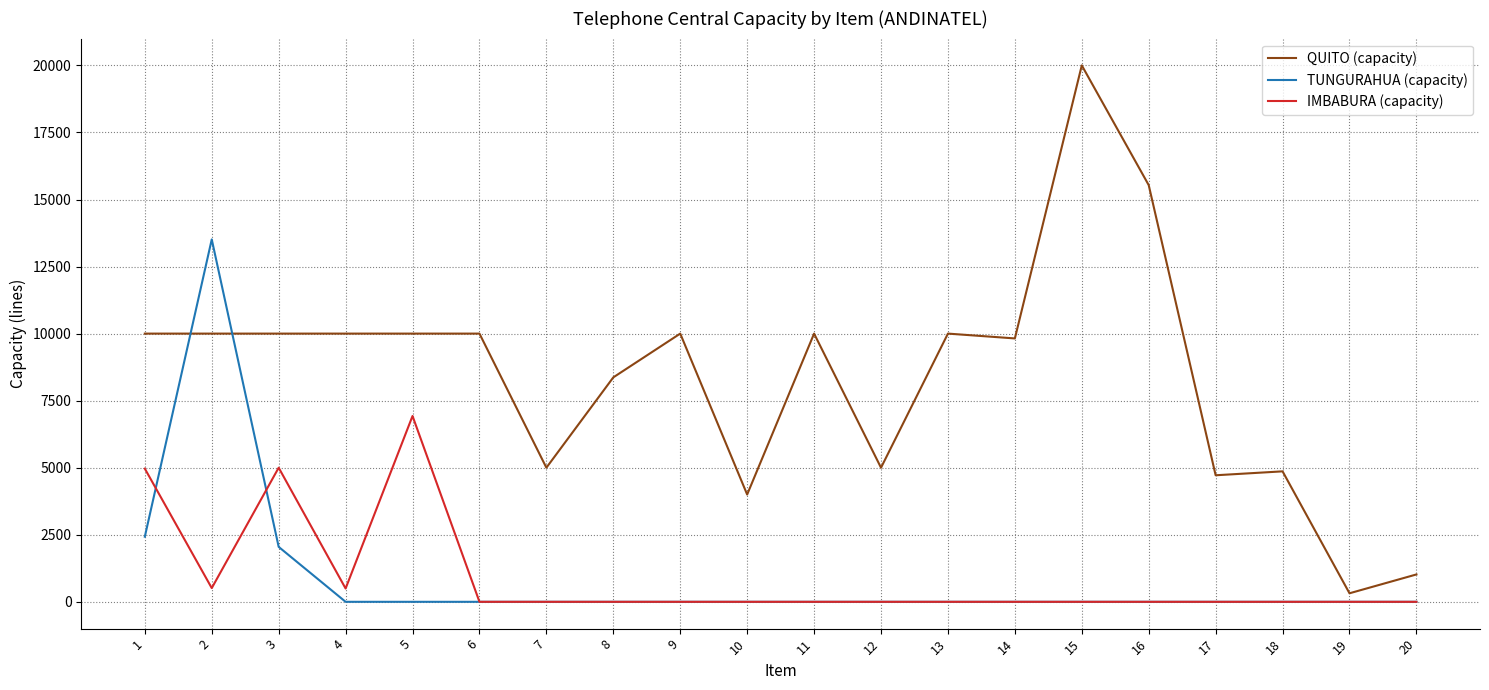

Between 11 and 12, which series saw the biggest shift?

QUITO (capacity)